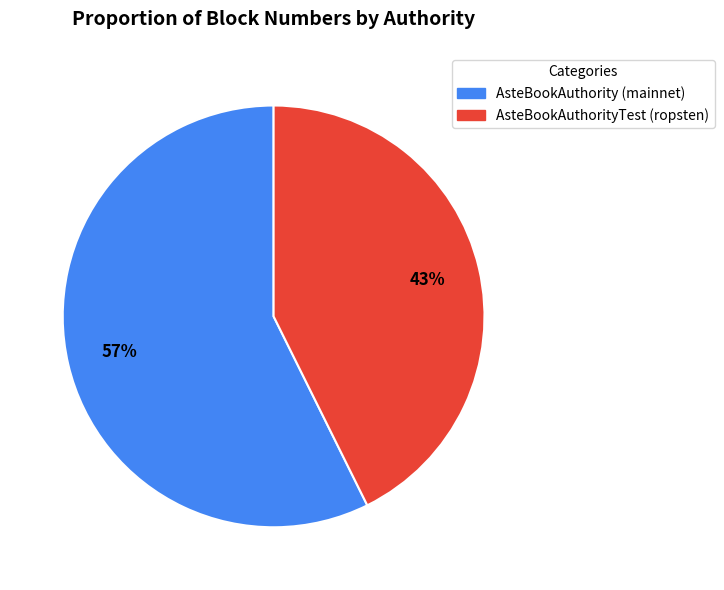

Between AsteBookAuthorityTest (ropsten) and AsteBookAuthority (mainnet), which is larger?

AsteBookAuthority (mainnet)